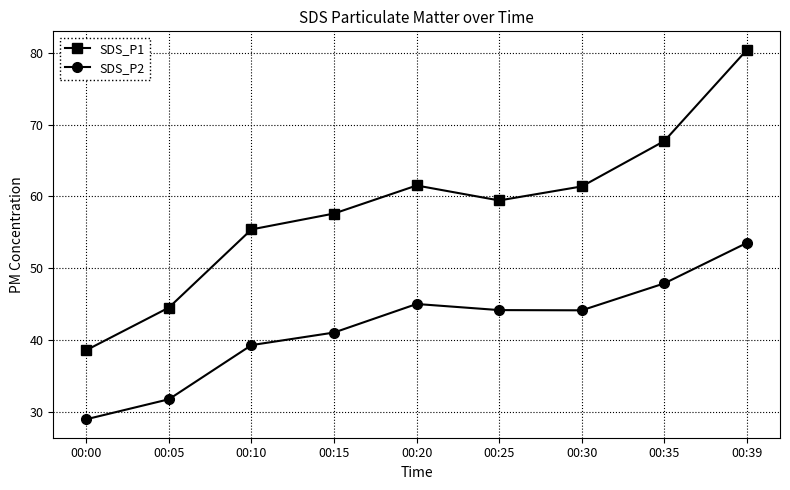

What is the sum of all SDS_P2 values?

376.1